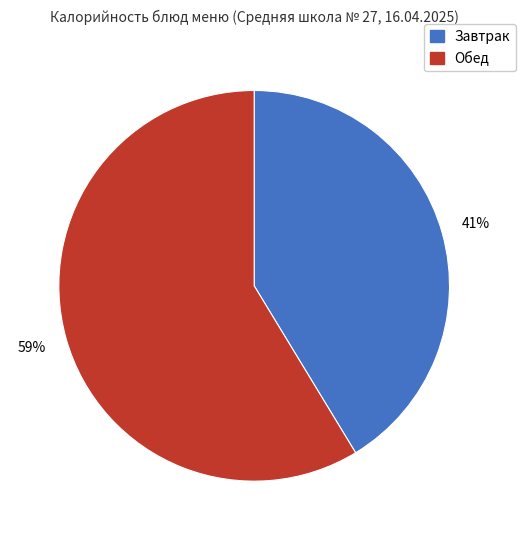

Does any single category account for the majority?

Yes